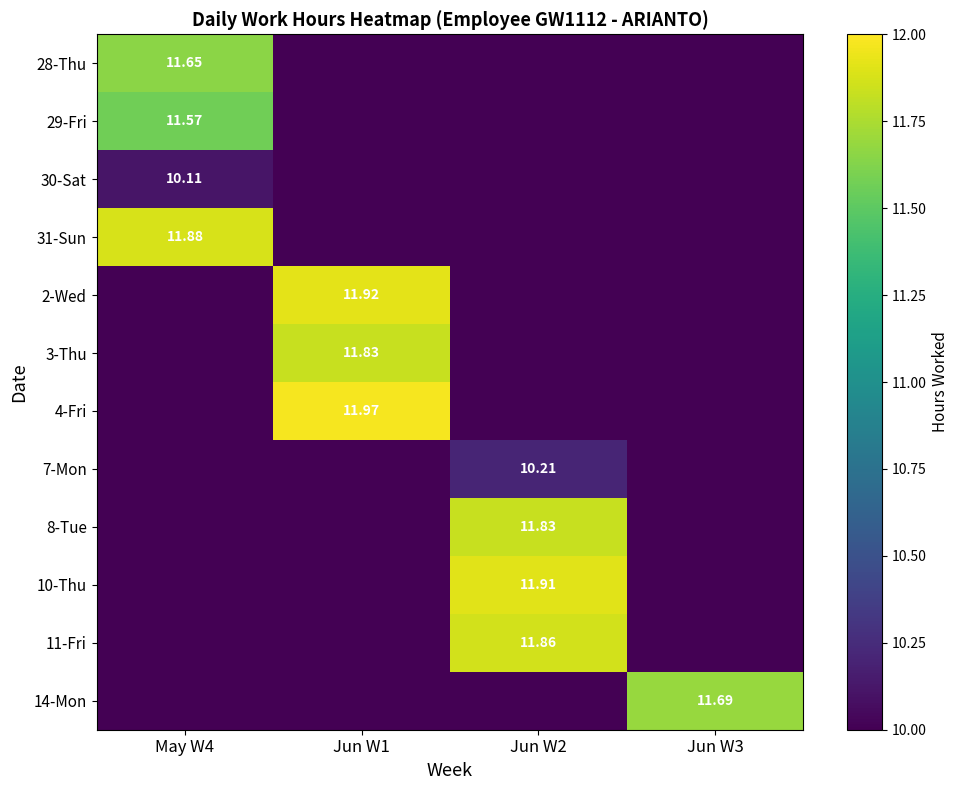

What is the sum of the 30-Sat values at May W4 and Jun W2?

10.1